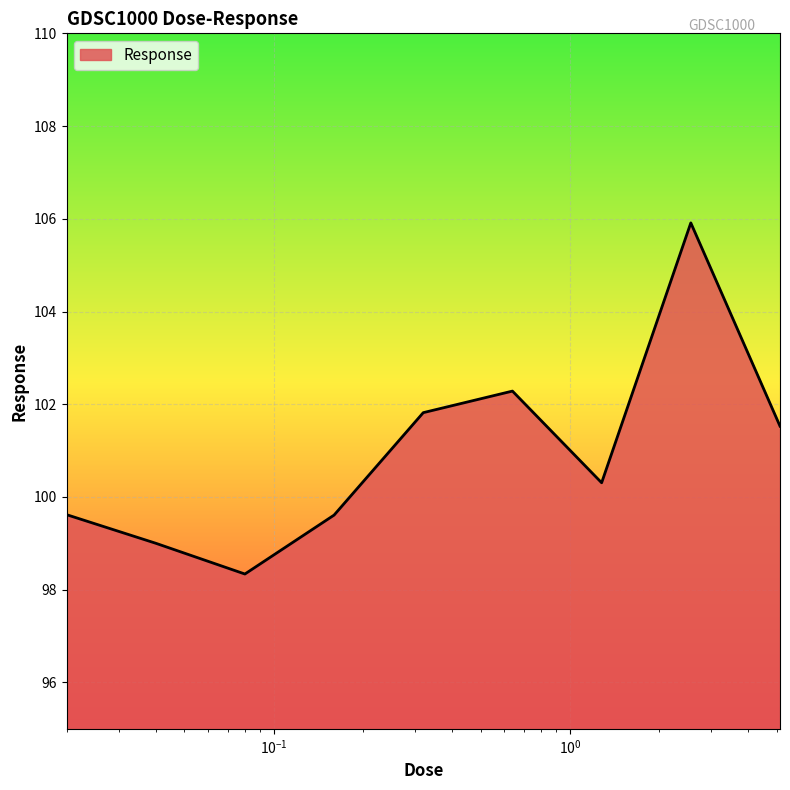

What is the minimum value shown in the chart?

98.3